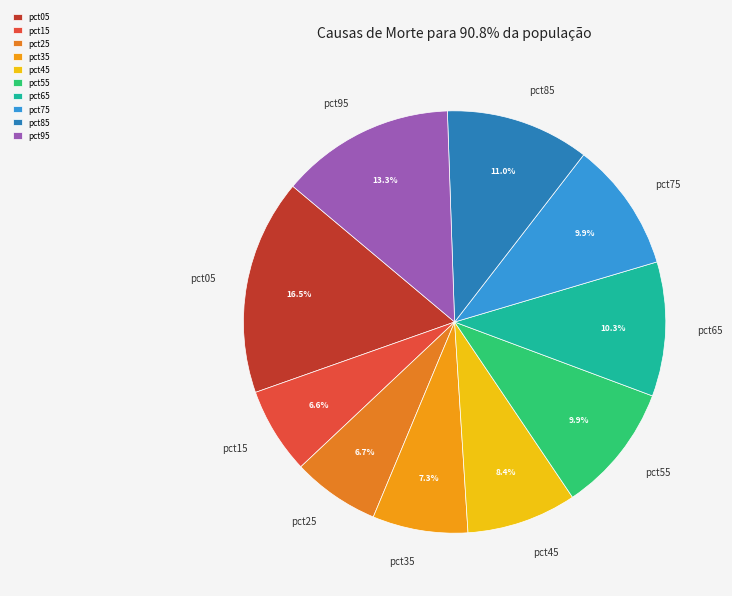

Does pct05 represent more than half of the total?

No